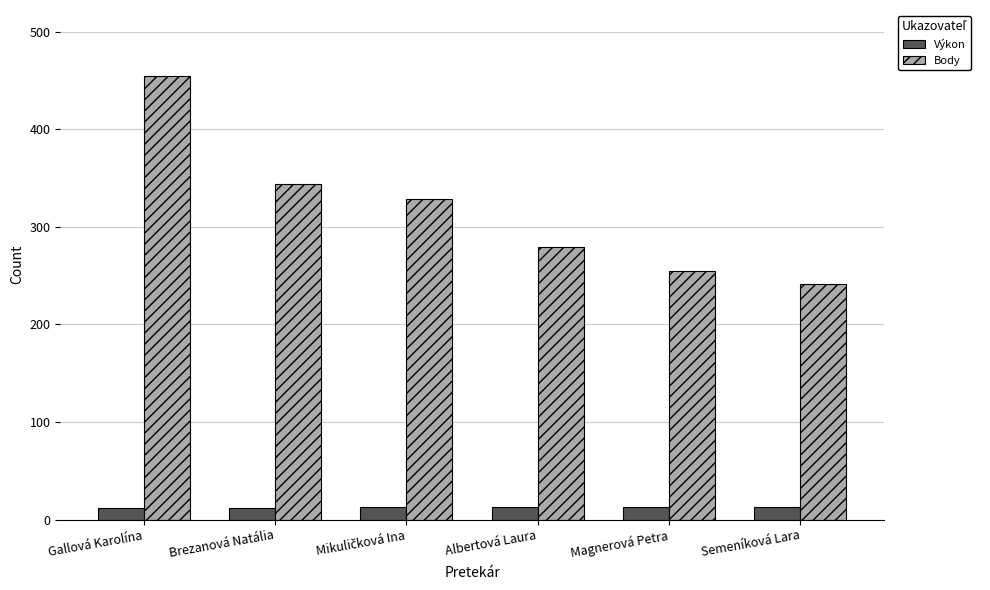

What value does the Body series have at Magnerová Petra?

255.0